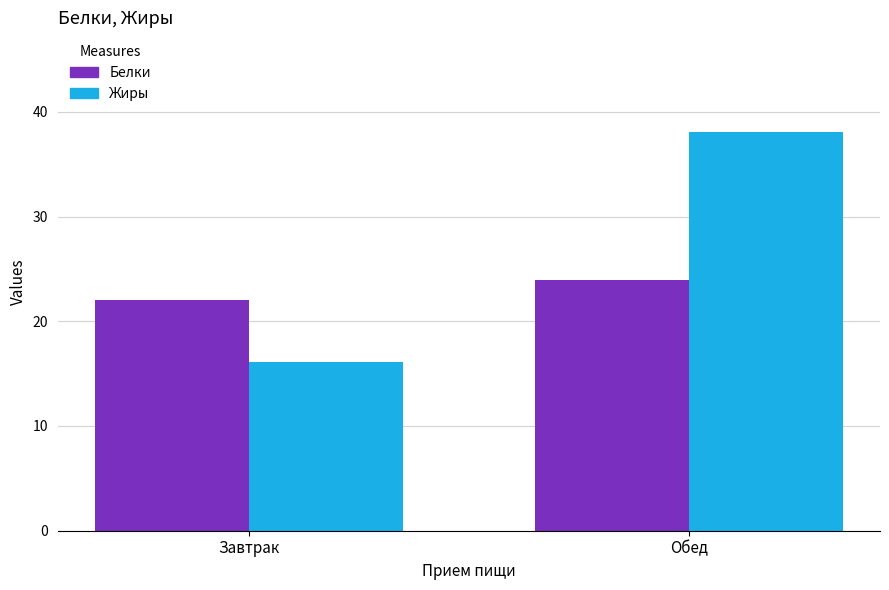

Rank the series at Завтрак from highest to lowest value.

Белки, Жиры